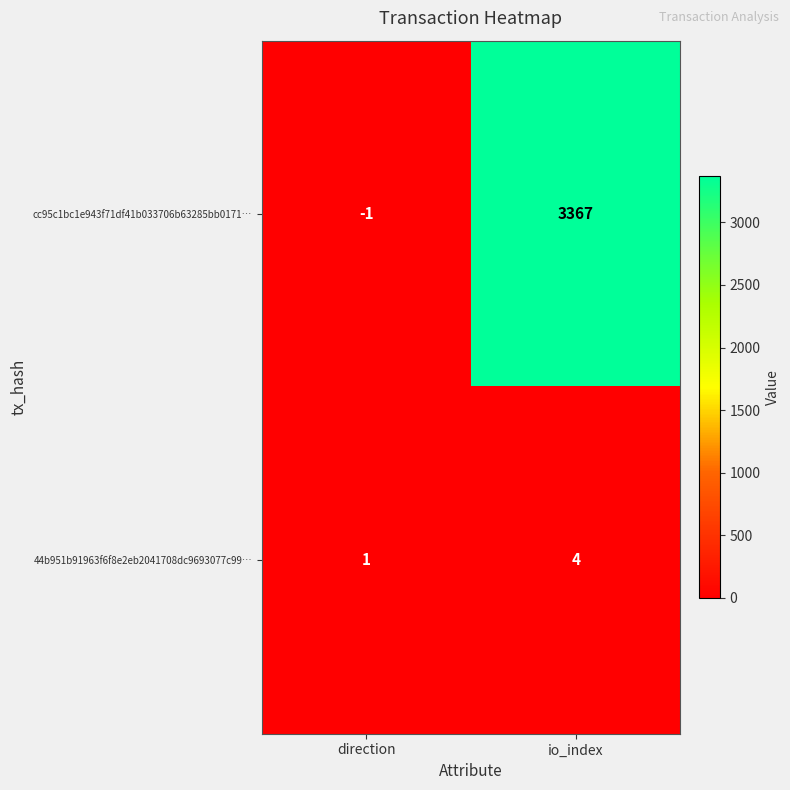

Which series has the largest total across all categories?

cc95c1bc1e943f71df41b033706b63285bb0171…